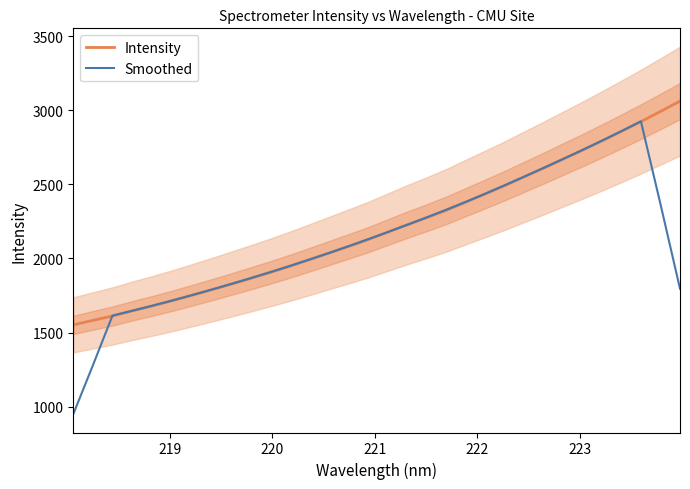

True or false: Intensity has more than 1 interior local peaks.

False